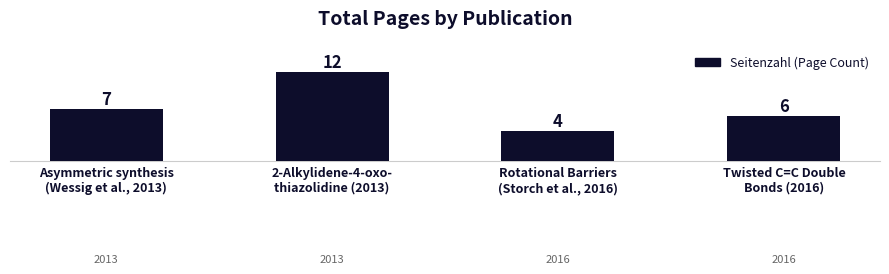

True or false: the data shows 4 at Asymmetric synthesis
(Wessig et al., 2013).

False